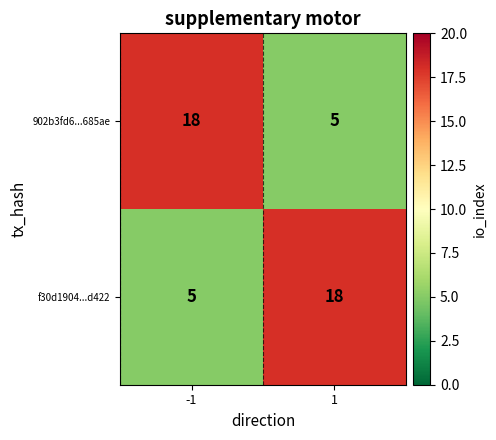

What is the smallest value displayed?

5